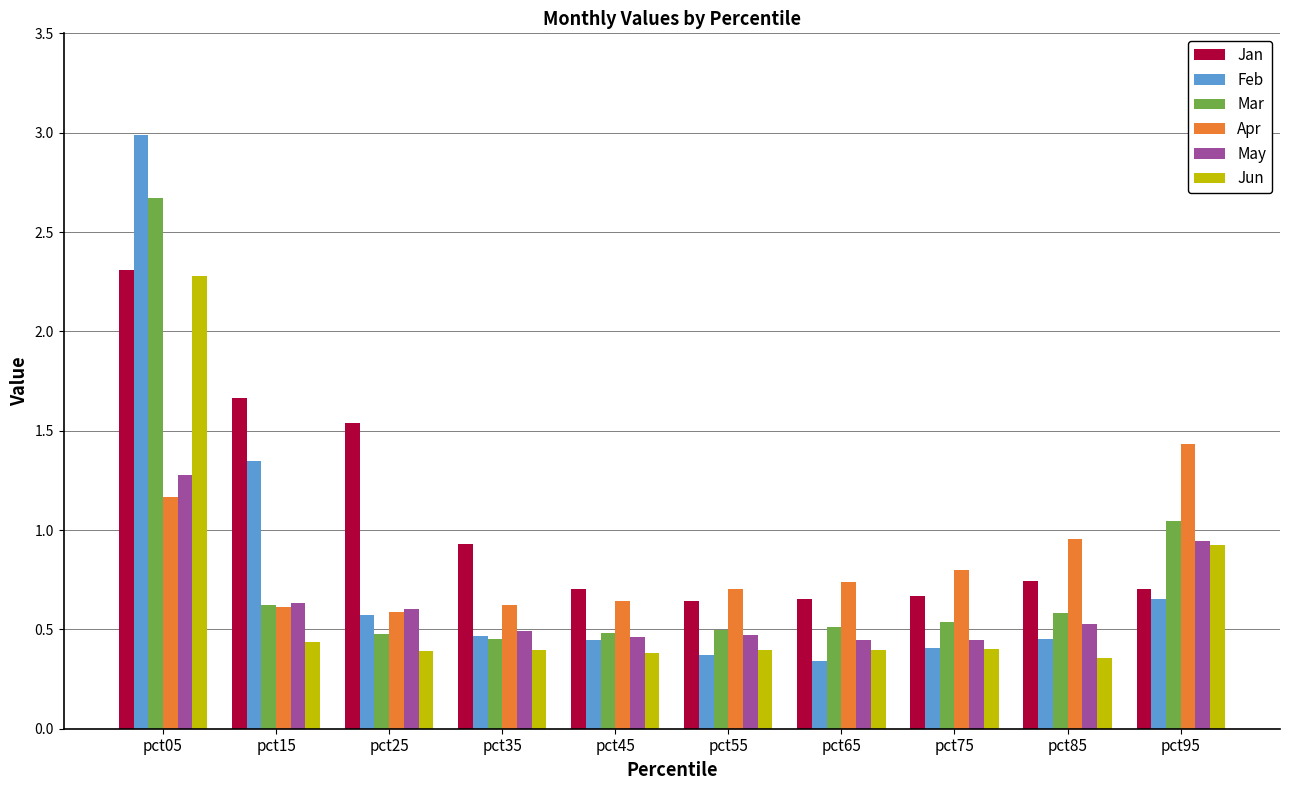

True or false: Apr has a value of 2.1 at pct95.

False